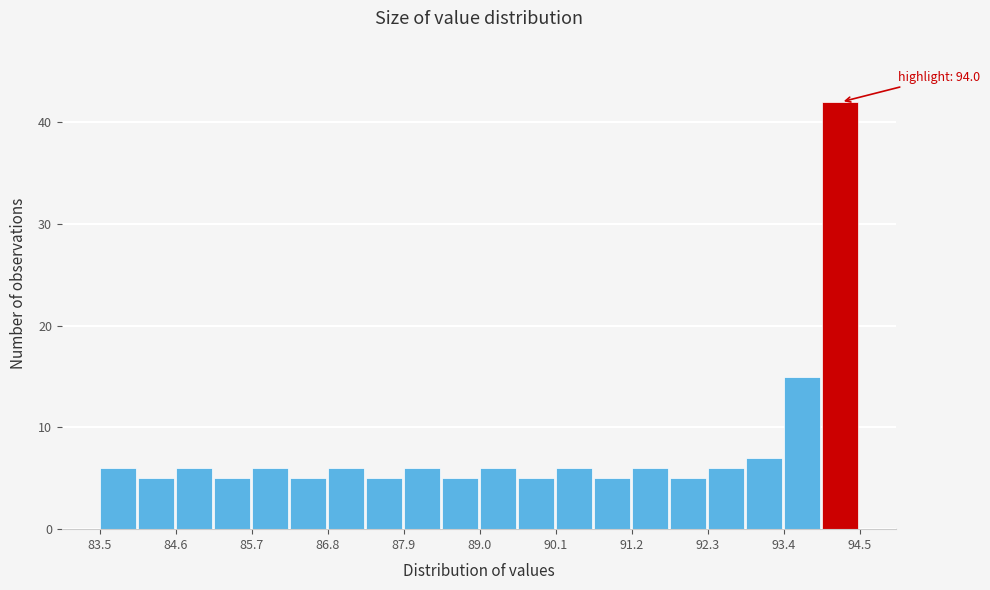

Read against the x-axis, roughly where is the centre of the tallest bar?

94.2